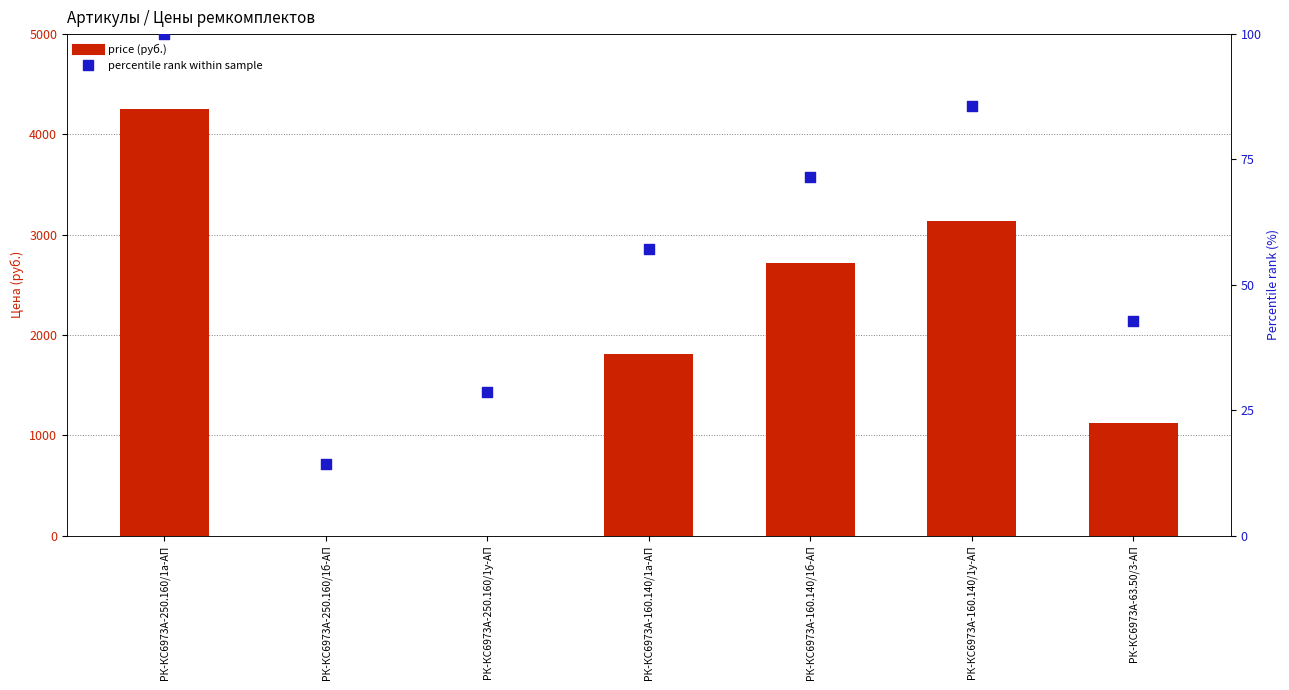

Which series has the largest total across all categories?

price (руб.)